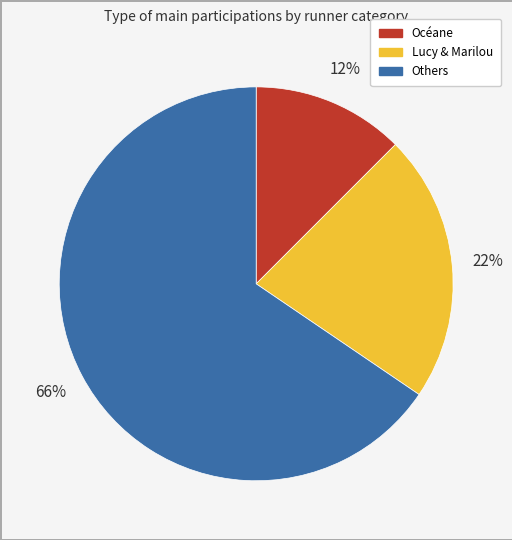

Is there a majority slice in this chart?

Yes